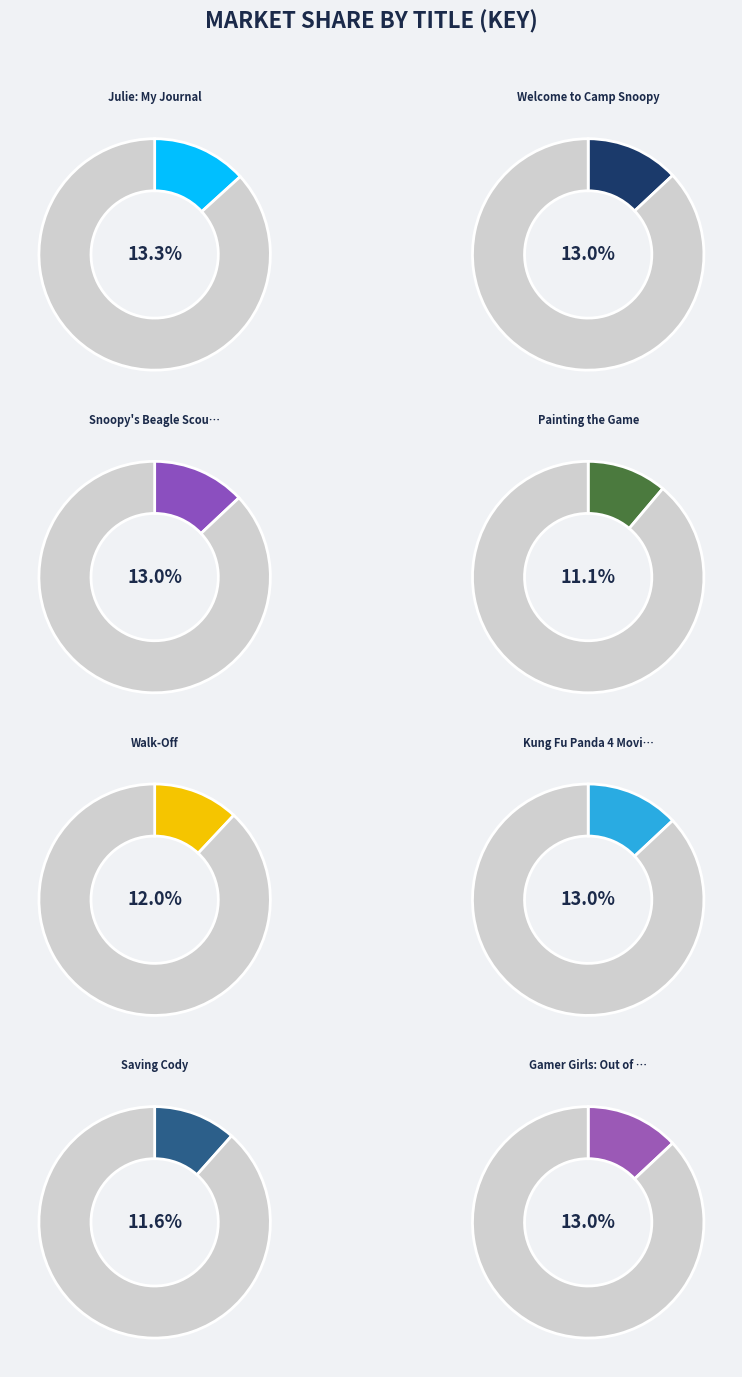

To the nearest percent, what portion does Saving Cody represent?

12%